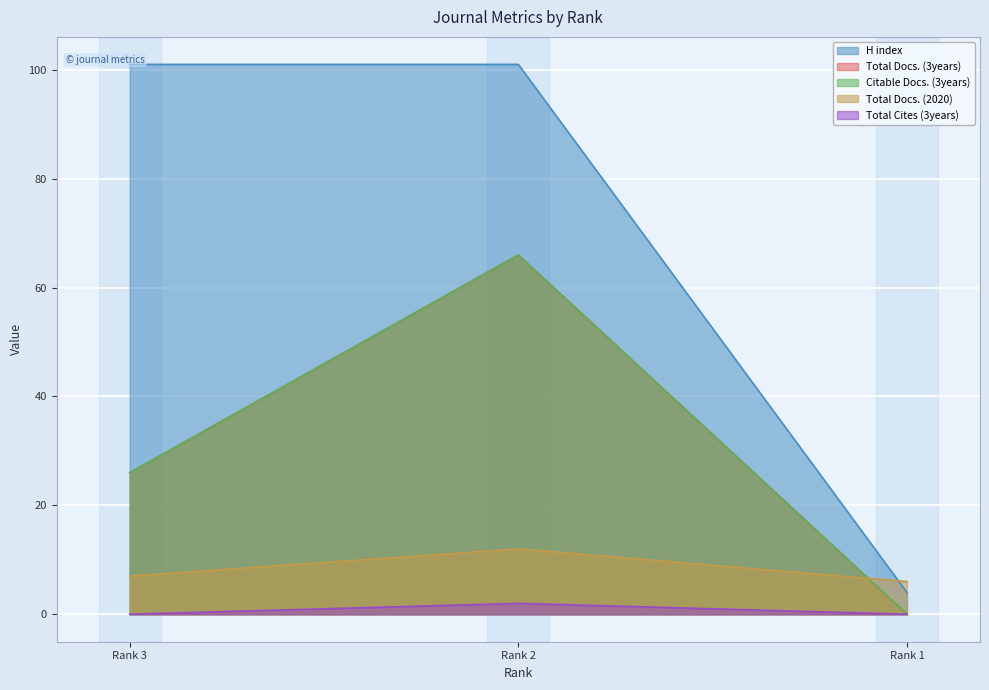

What is the greatest value displayed?

101